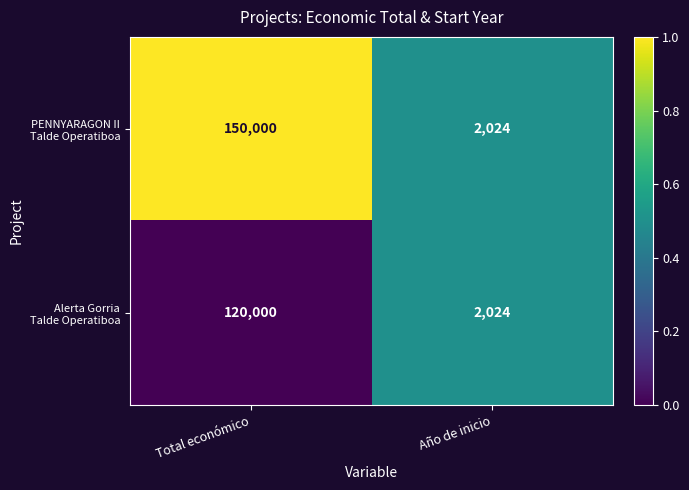

What is the spread (max minus min) of values at Total económico?

30000